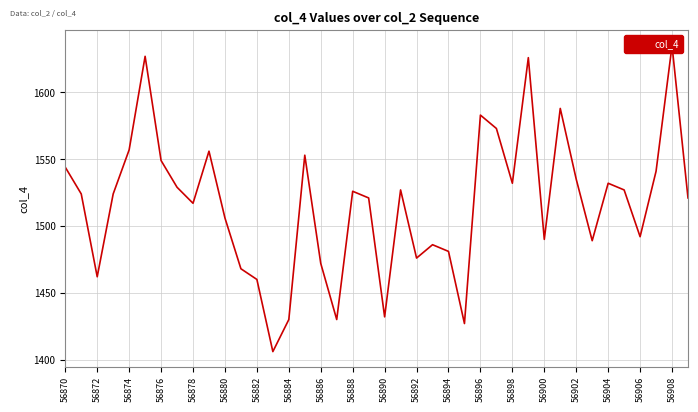

What is the value of the 11th point from the left?

1506